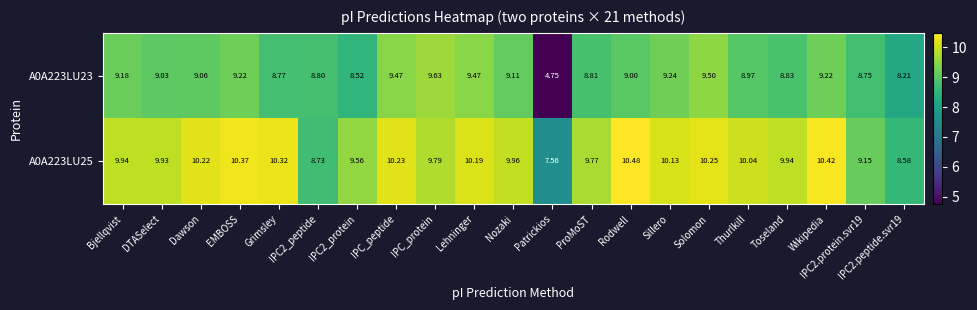

At which category is the sum across all series the highest?

Solomon